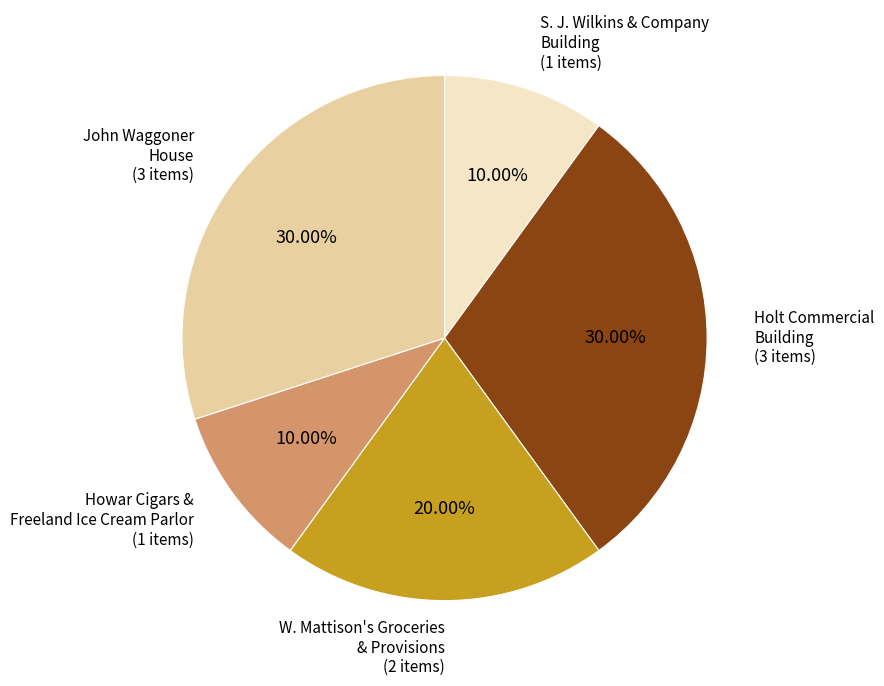

Is there any slice that represents more than half of the pie?

No